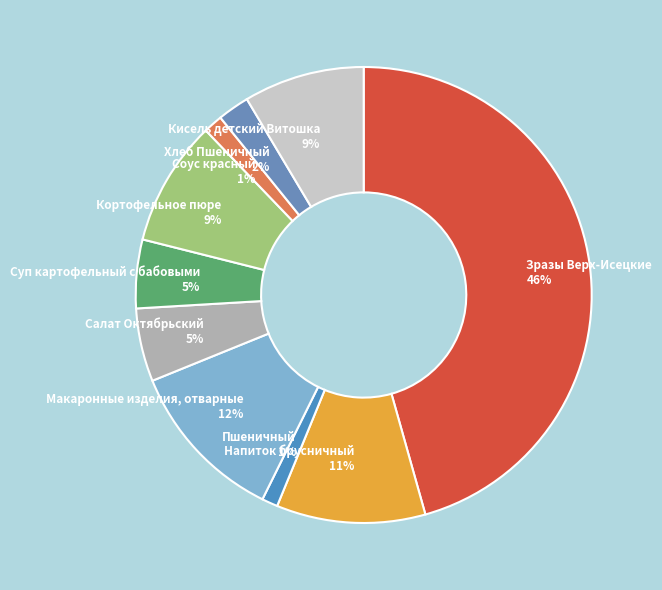

Combined, do Напиток брусничный 11% and Суп картофельный с бабовыми 5% account for over 50%?

No